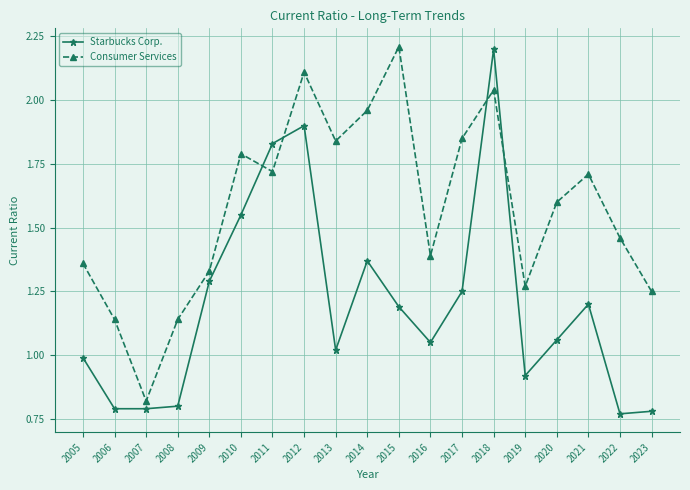

Between 2010 and 2012, which series saw the biggest shift?

Starbucks Corp.